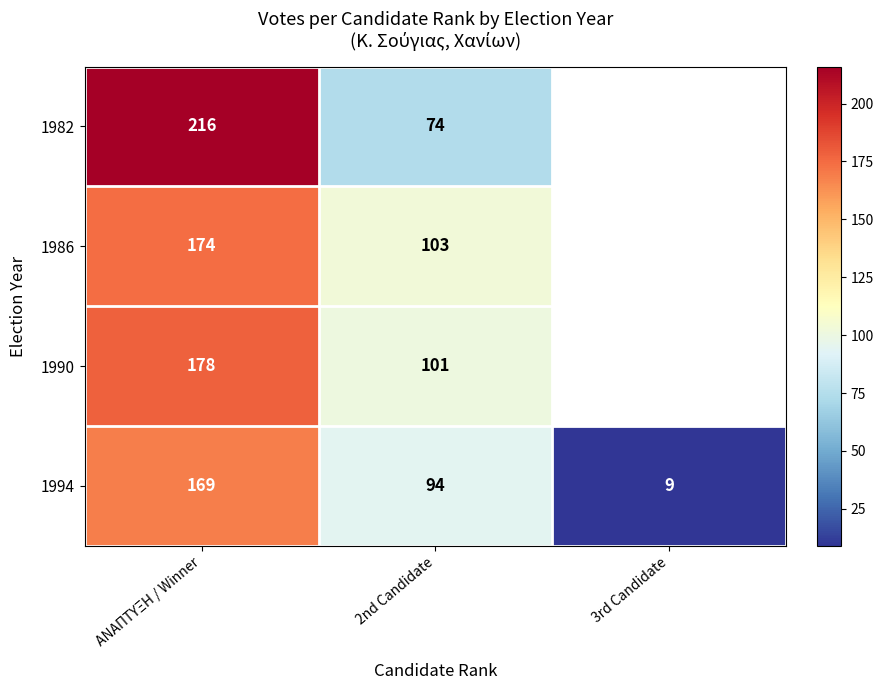

How many categories are shown in the chart?

3